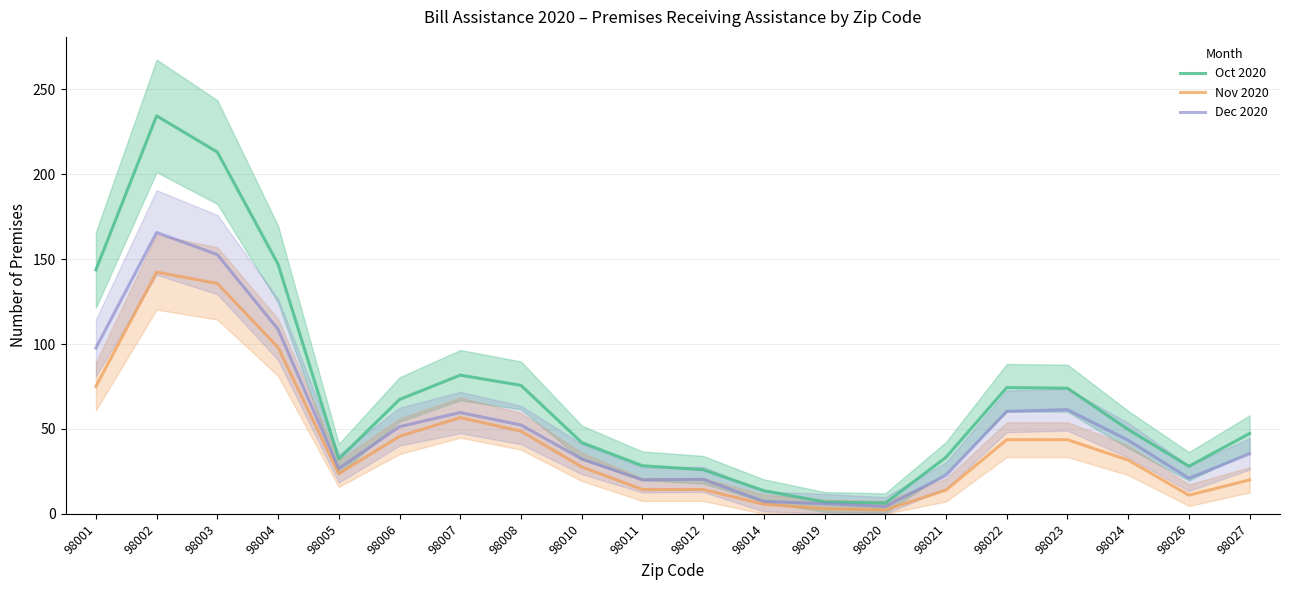

True or false: Nov 2020 has more than 0 points higher than both neighbors.

True